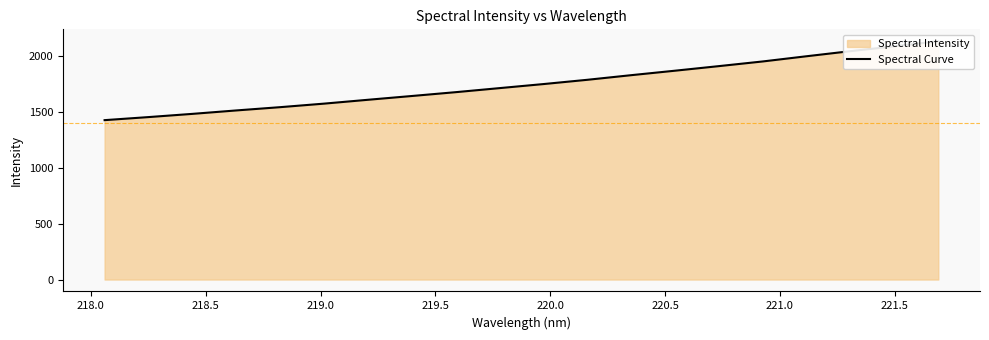

What is the value of the 3rd point from the left?

1482.7